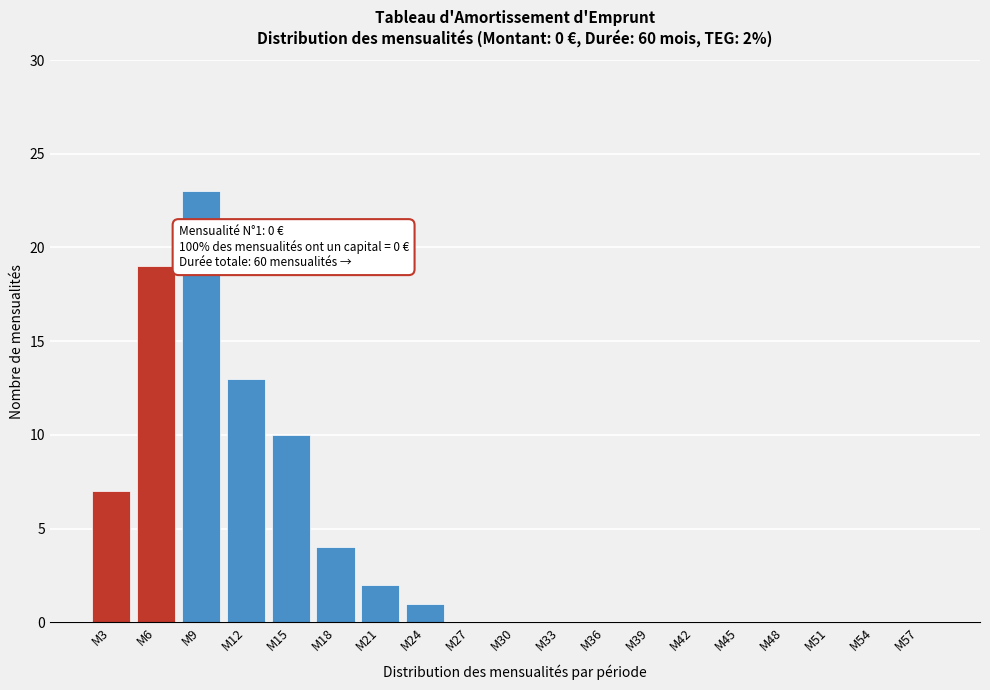

Reading right to left, list all the values displayed in this chart.

M57=0	M54=0	M51=0	M48=0	M45=0	M42=0	M39=0	M36=0	M33=0	M30=0	M27=0	M24=1	M21=2	M18=4	M15=10	M12=13	M9=23	M6=19	M3=7